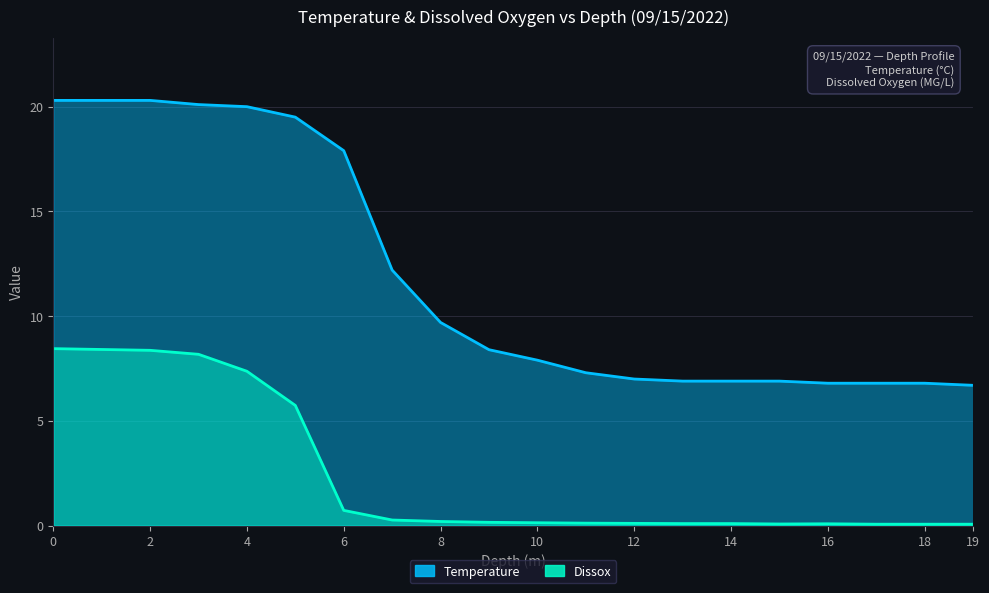

Which series has the largest total across all categories?

Temperature